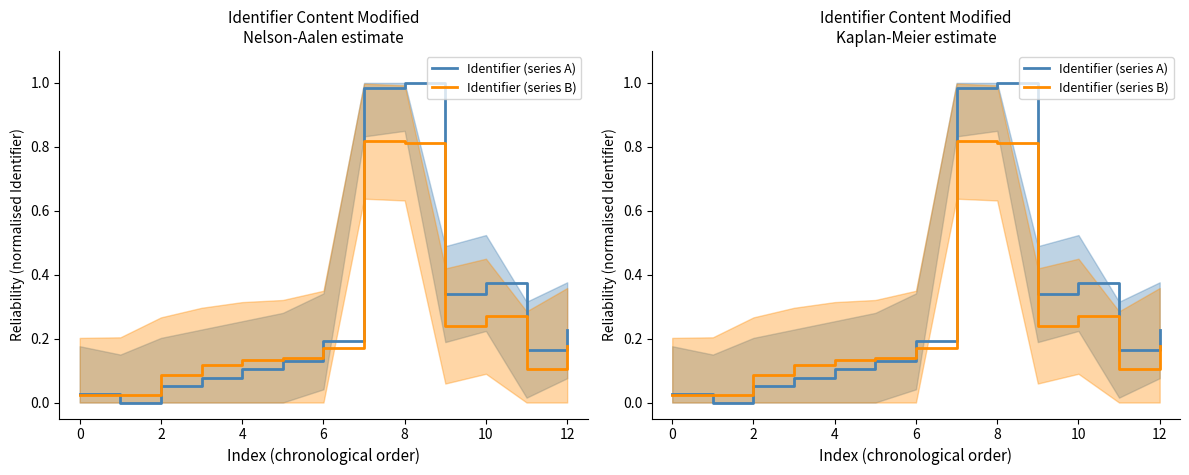

What are all the series names shown in the legend?

Identifier (series A), Identifier (series B)